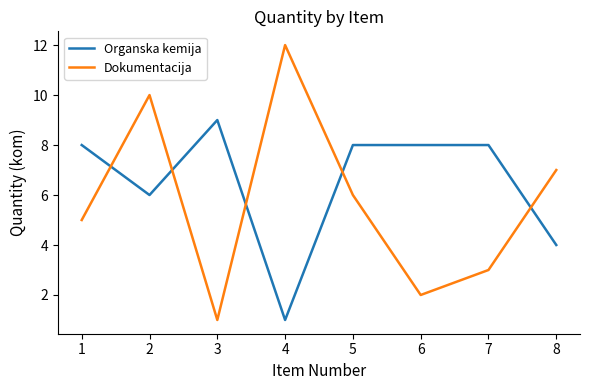

Is the value of Dokumentacija at 5 greater than the value of Organska kemija at 7?

No